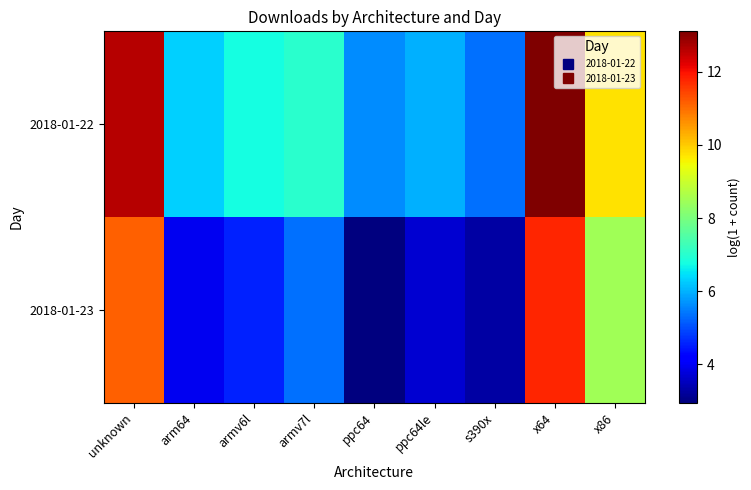

Which series has the largest range (max minus min)?

2018-01-23